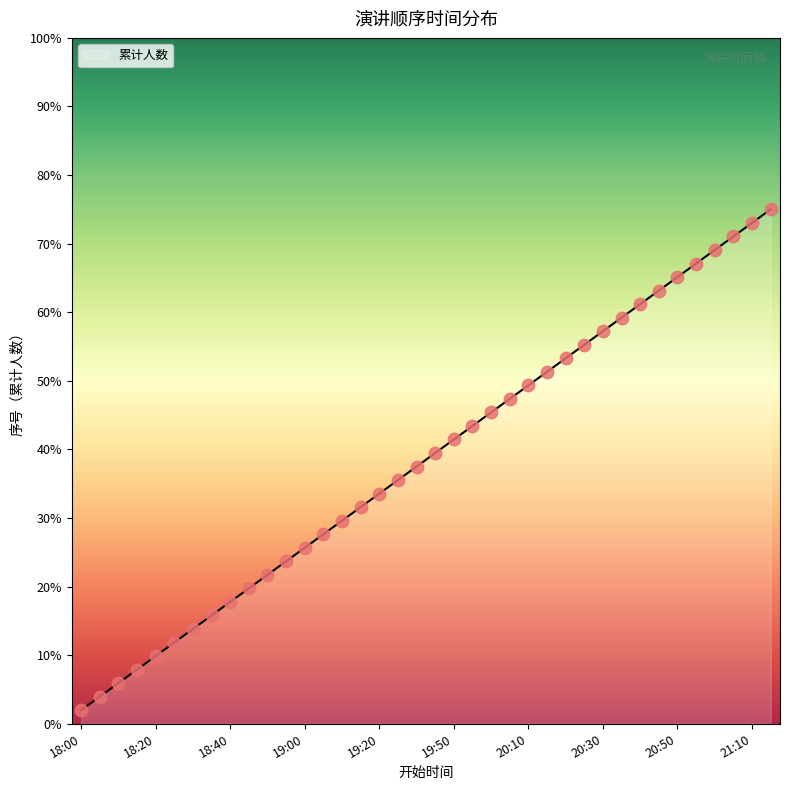

What is the difference between the maximum and minimum values?

73.0